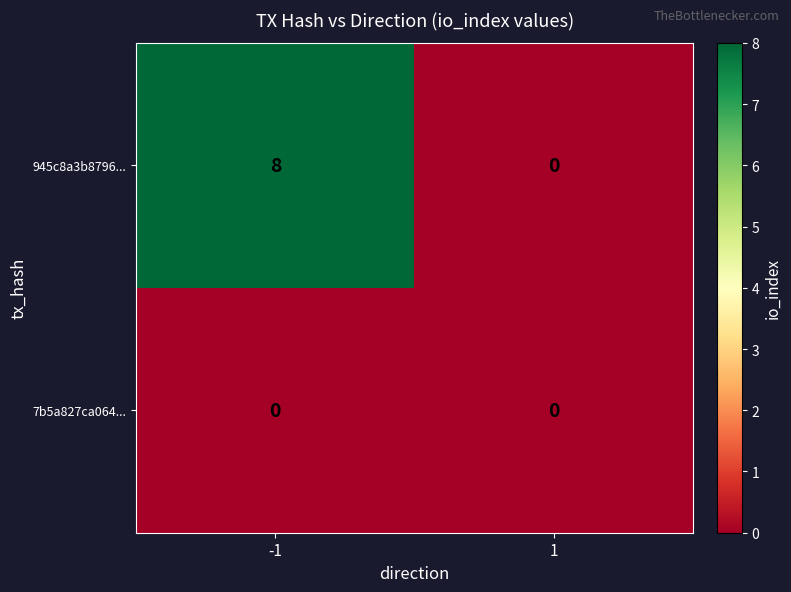

What is the difference between the maximum and minimum values in the 945c8a3b8796... series?

8